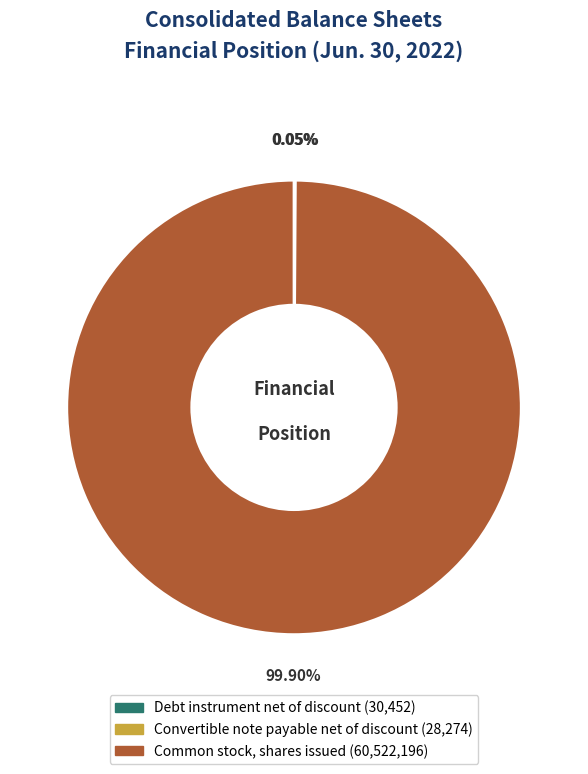

Which category has the biggest portion of the pie?

Common stock, shares issued